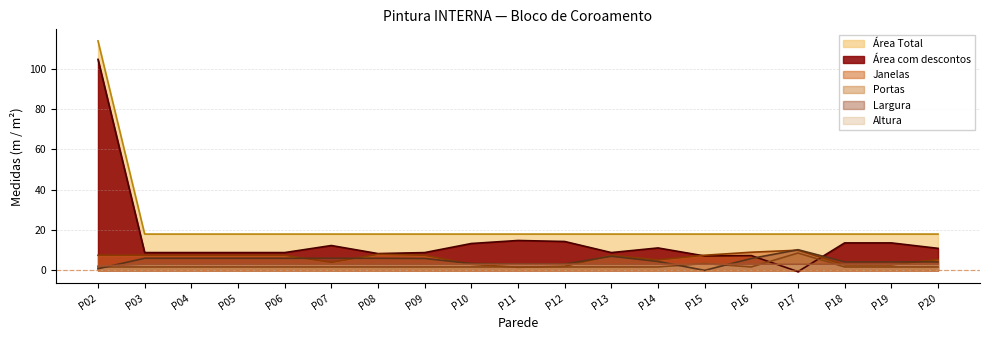

Between P14 and P08, which is larger?

P14